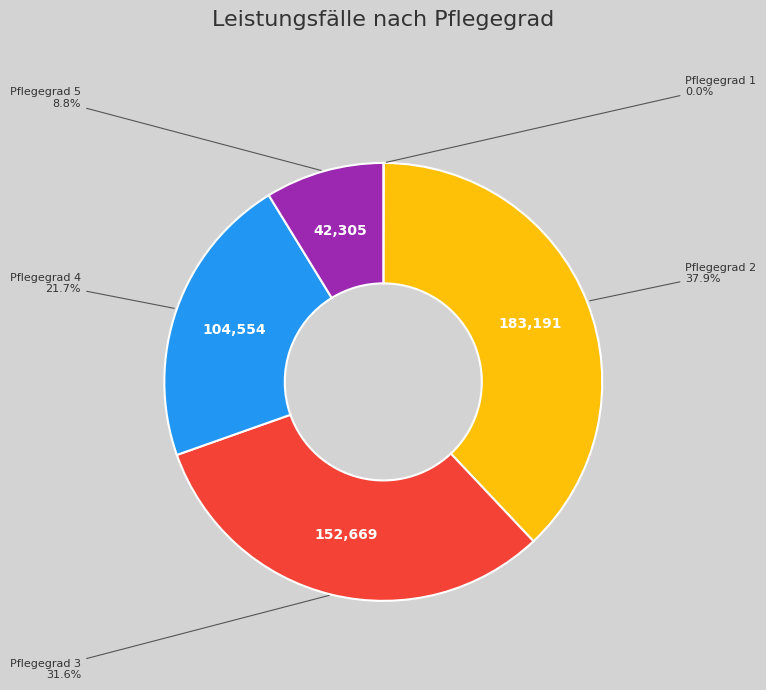

Between Pflegegrad 2 and Pflegegrad 3, which is larger?

Pflegegrad 2